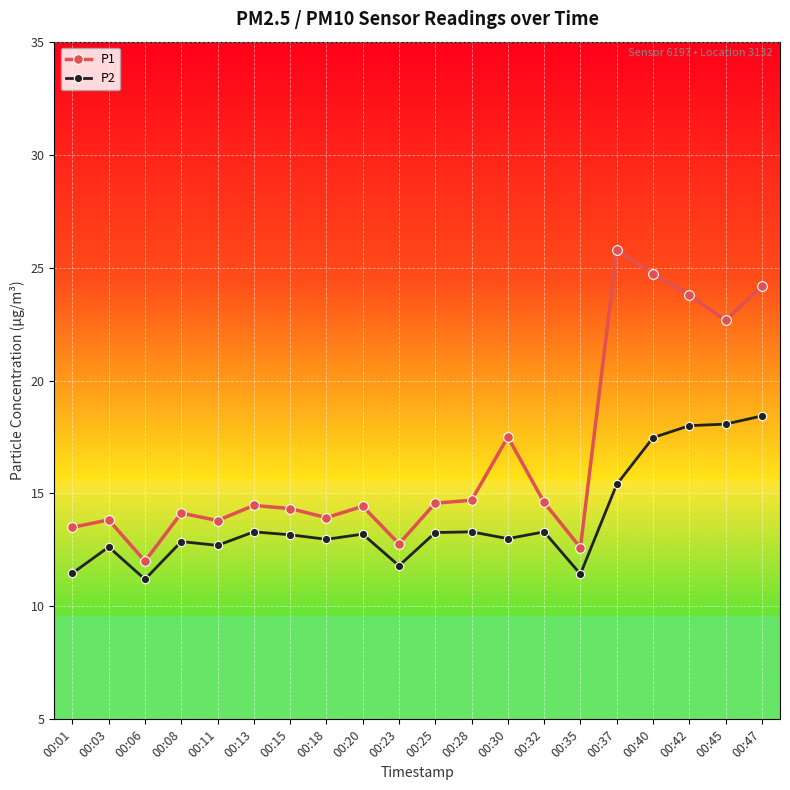

True or false: P2 has a value of 11.4 at 00:35.

True